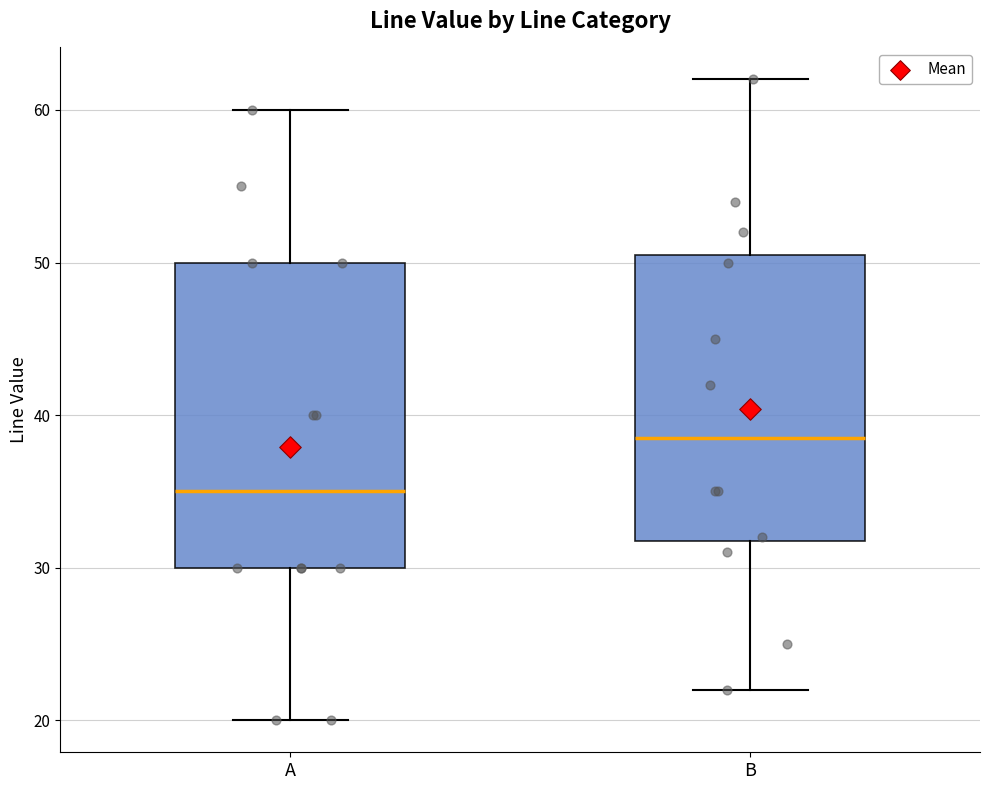

Which box has the highest median line?

B